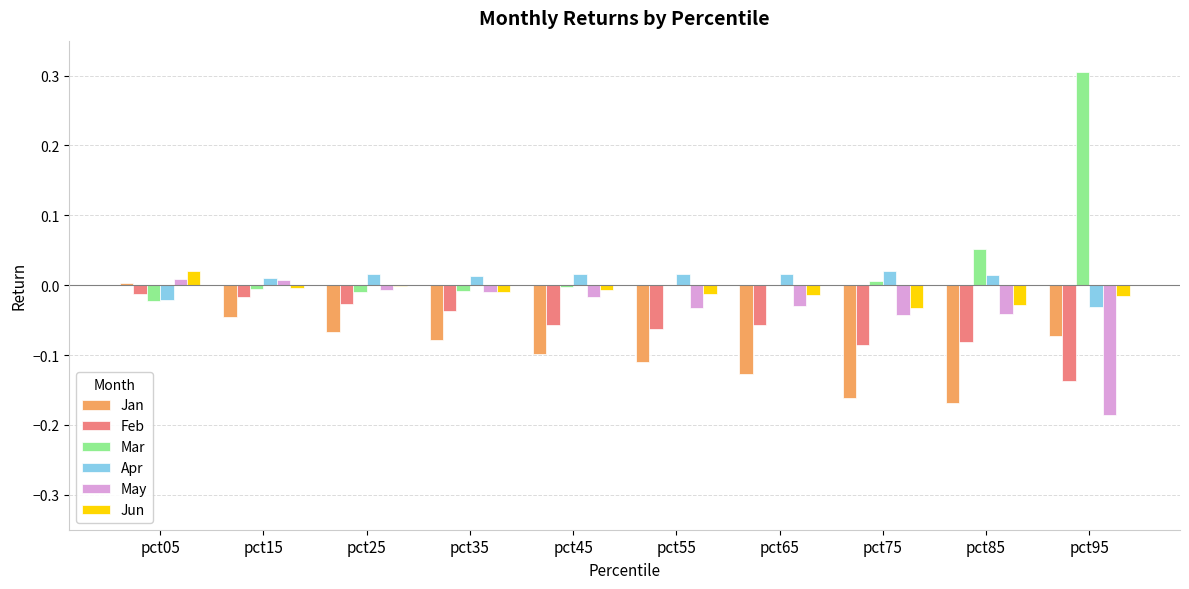

Which label corresponds to the largest value in the chart?

pct95